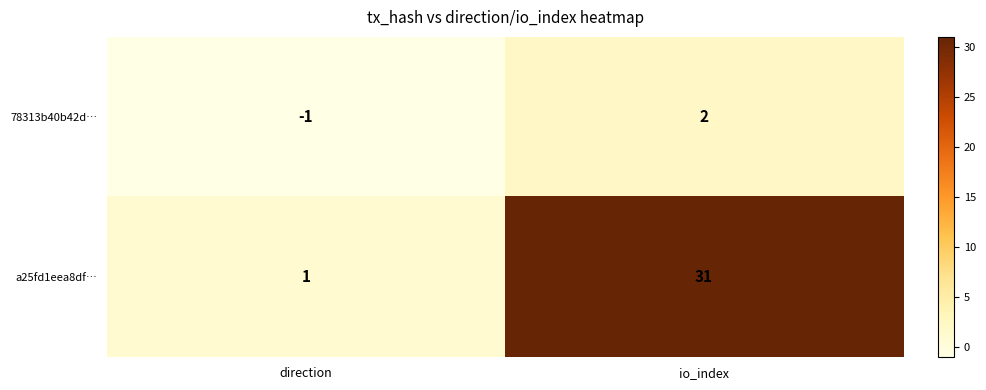

Rank the series by their maximum value, from lowest to highest.

78313b40b42d…, a25fd1eea8df…